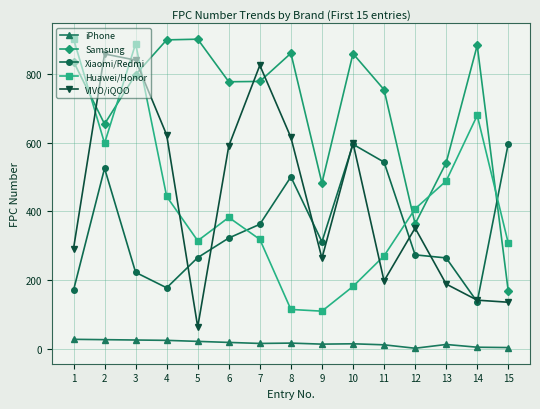

How many lines are shown in the chart?

5